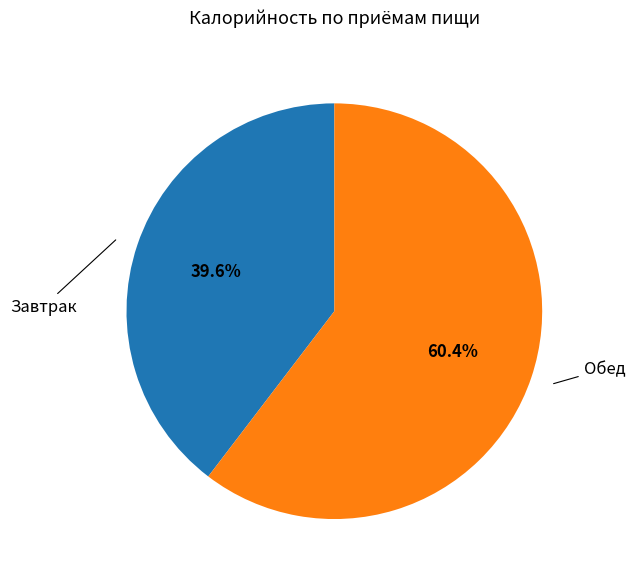

Count the number of slices in the pie.

2